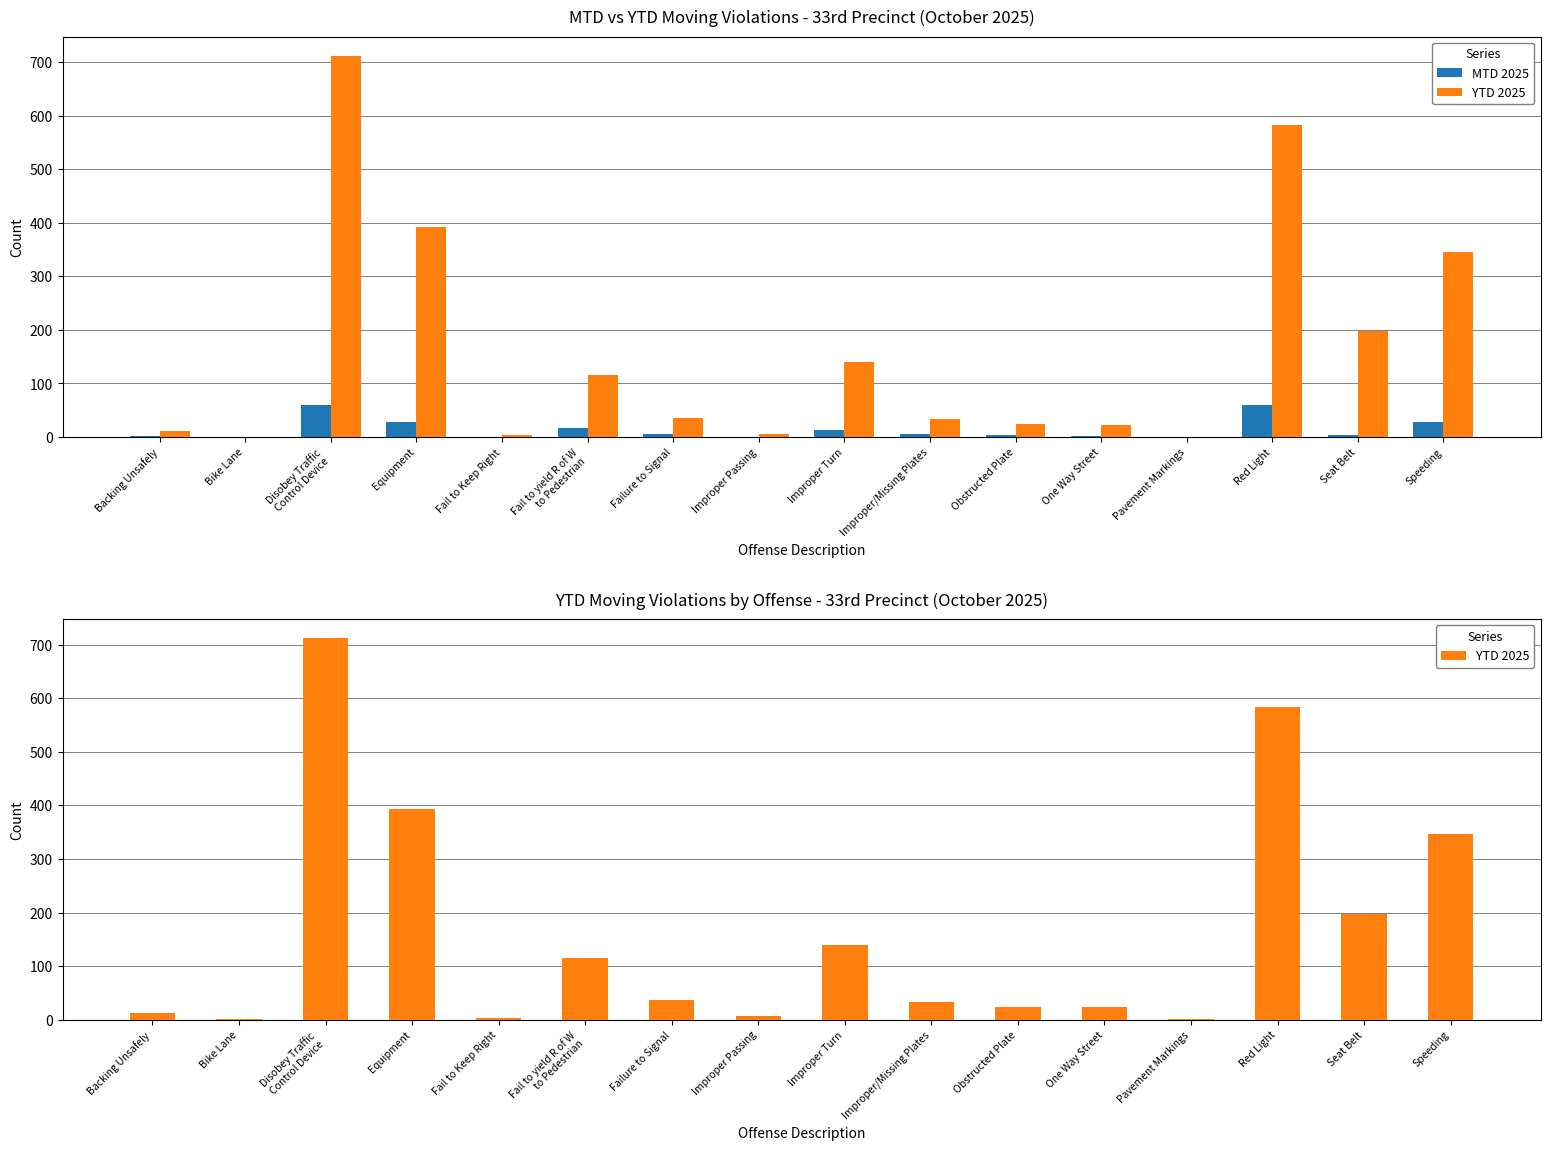

What is the average value of the YTD 2025 series?

164